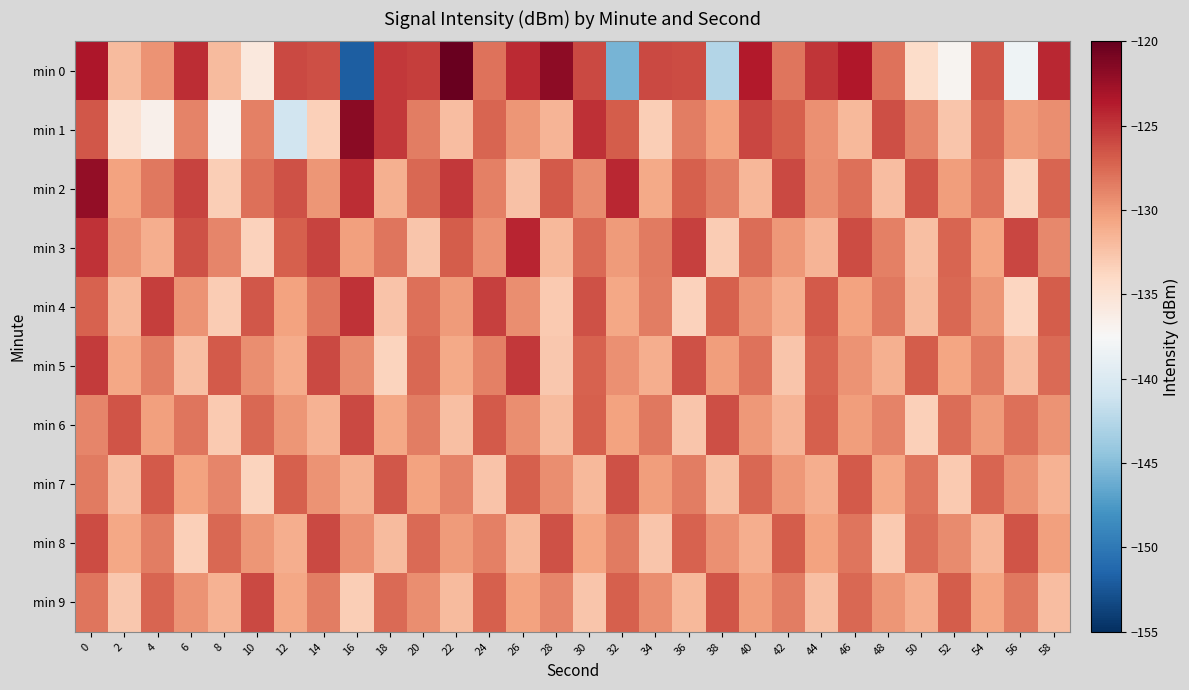

At 12, list the series in order from largest to smallest.

min 0, min 2, min 3, min 7, min 6, min 4, min 9, min 5, min 8, min 1